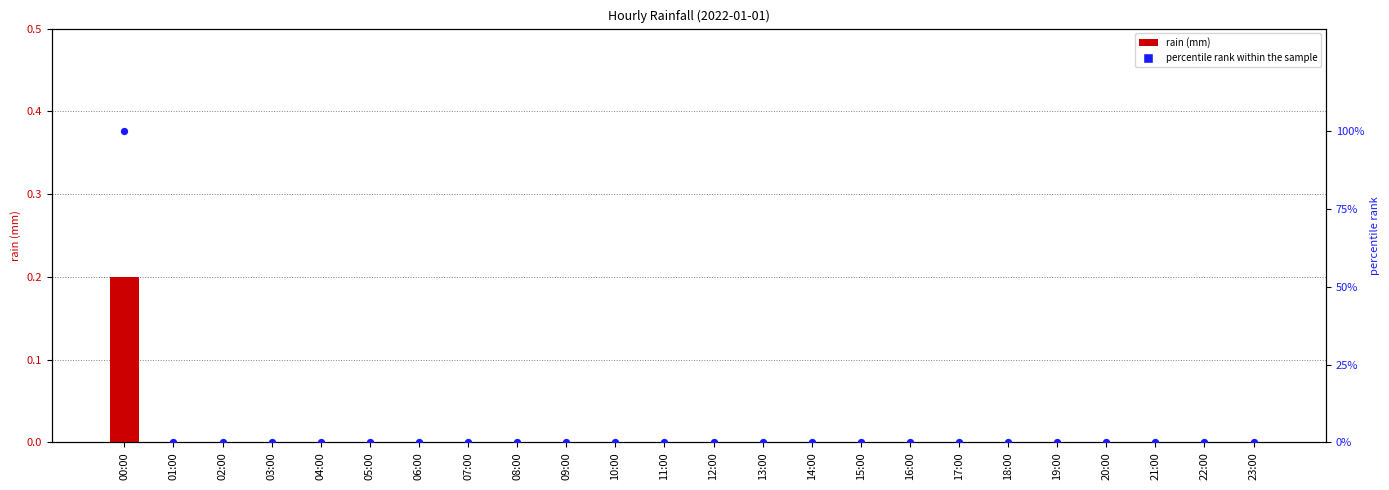

At which category is the sum across all series the highest?

00:00